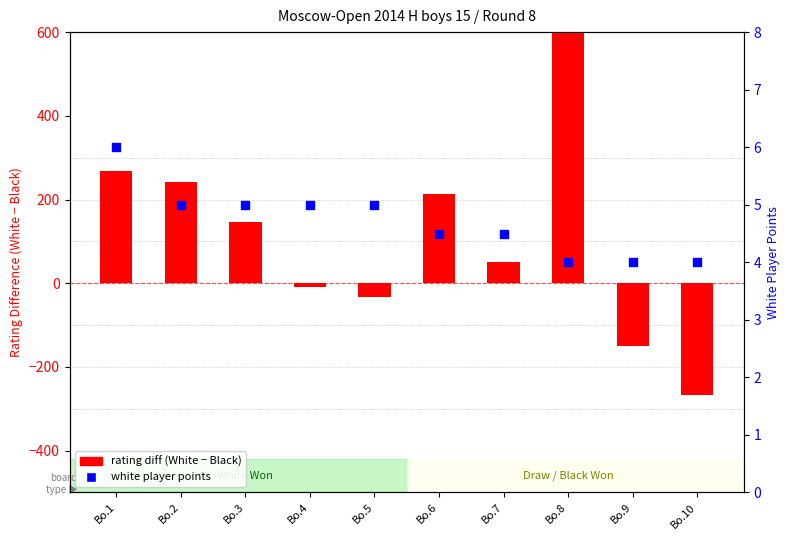

What is the total value across all series at Bo.8?

1176.0